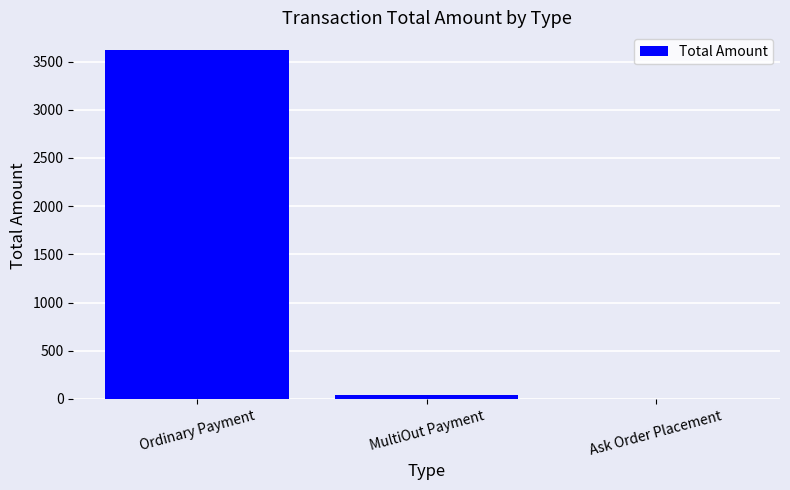

How many values are above zero?

2